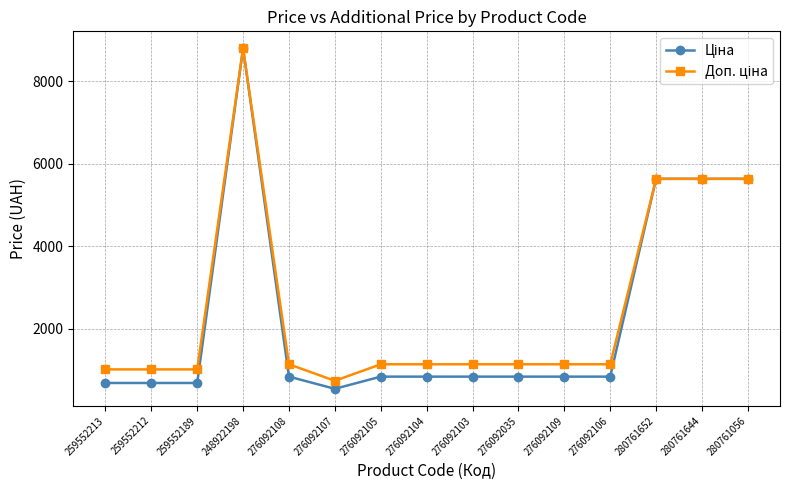

What is the difference between the highest and lowest values at 259552189?

328.7